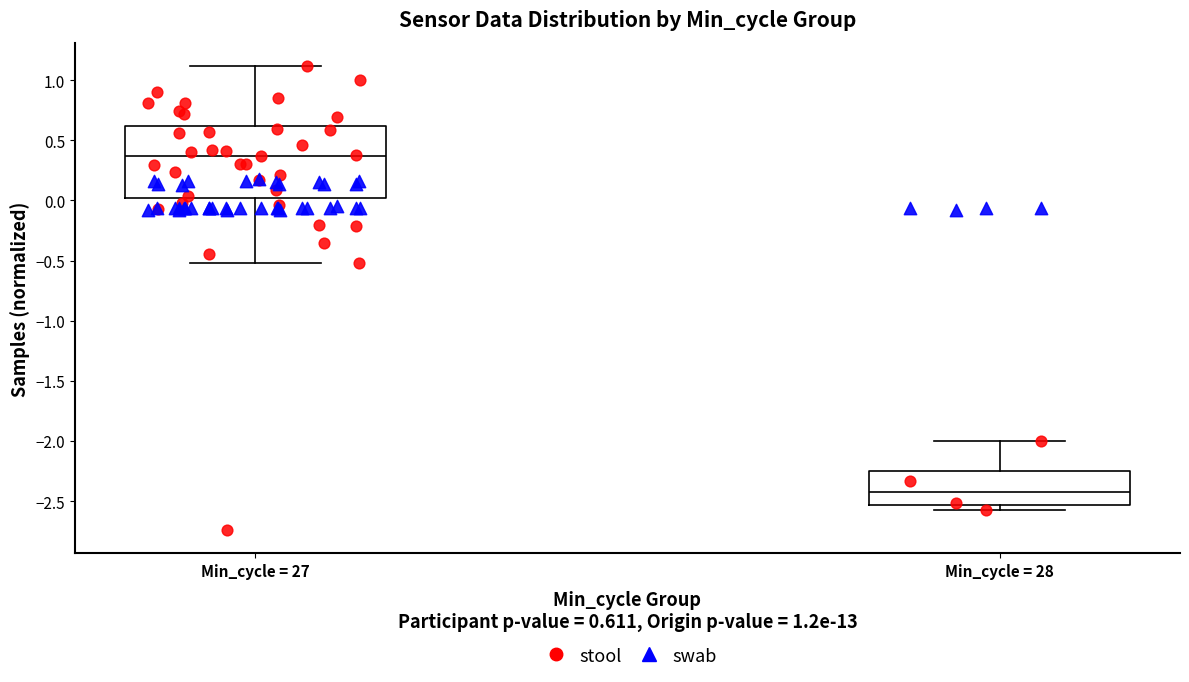

Reading left to right, read every box against the y-axis: the position of its median line, the range the box covers, and the ends of its whiskers. The values are not printed on the chart, so give them approximately, as read against the axis.

Min_cycle = 27: median 0.35, box 0.00 to 0.60, whiskers -0.50 to 1.10
Min_cycle = 28: median -2.40, box -2.55 to -2.25, whiskers -2.60 to -2.00